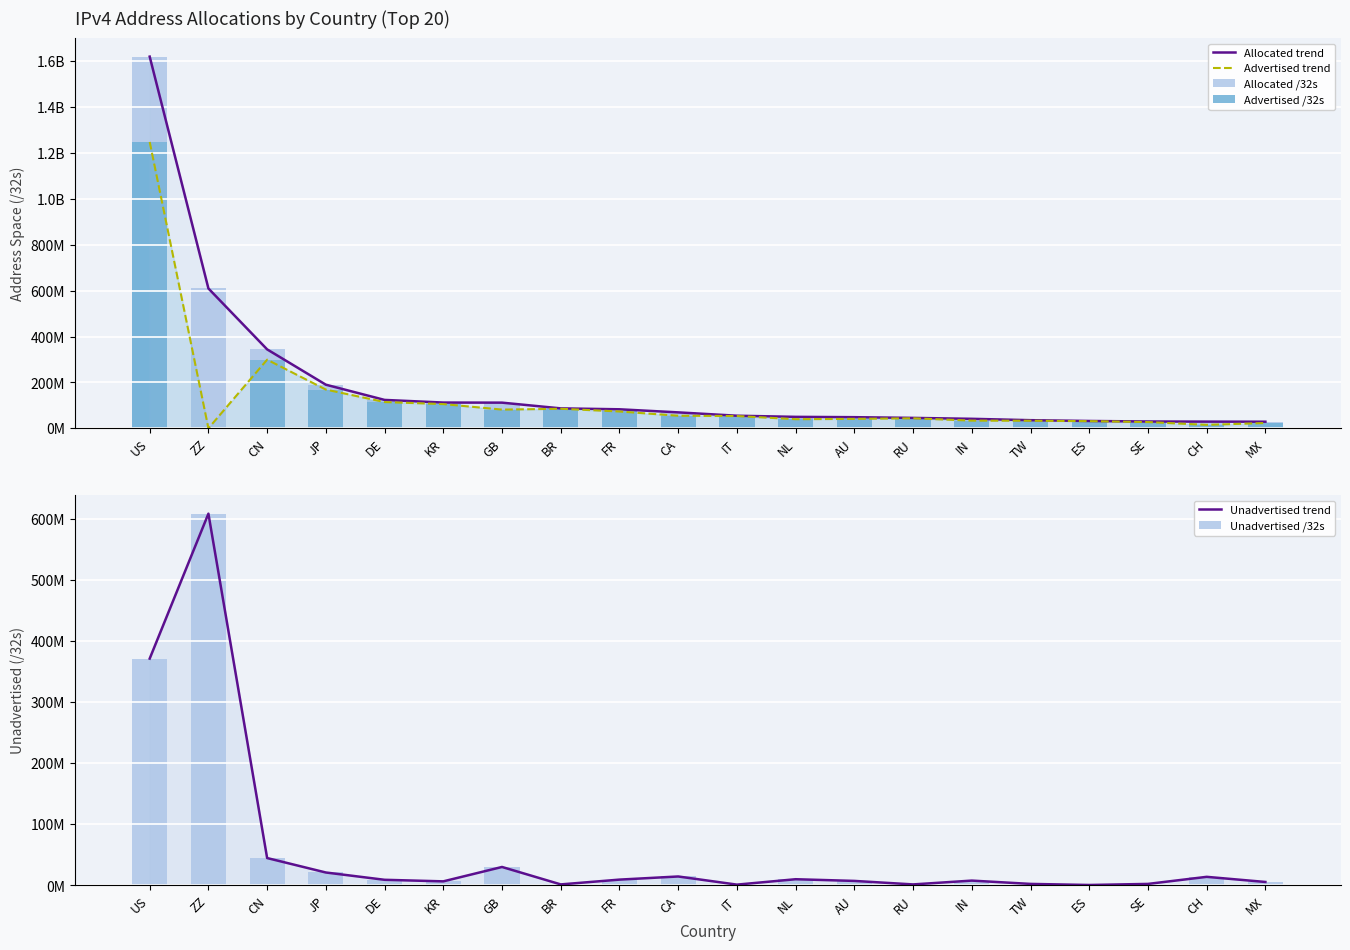

The Advertised trend series shows 81814528 at GB. True or false?

True